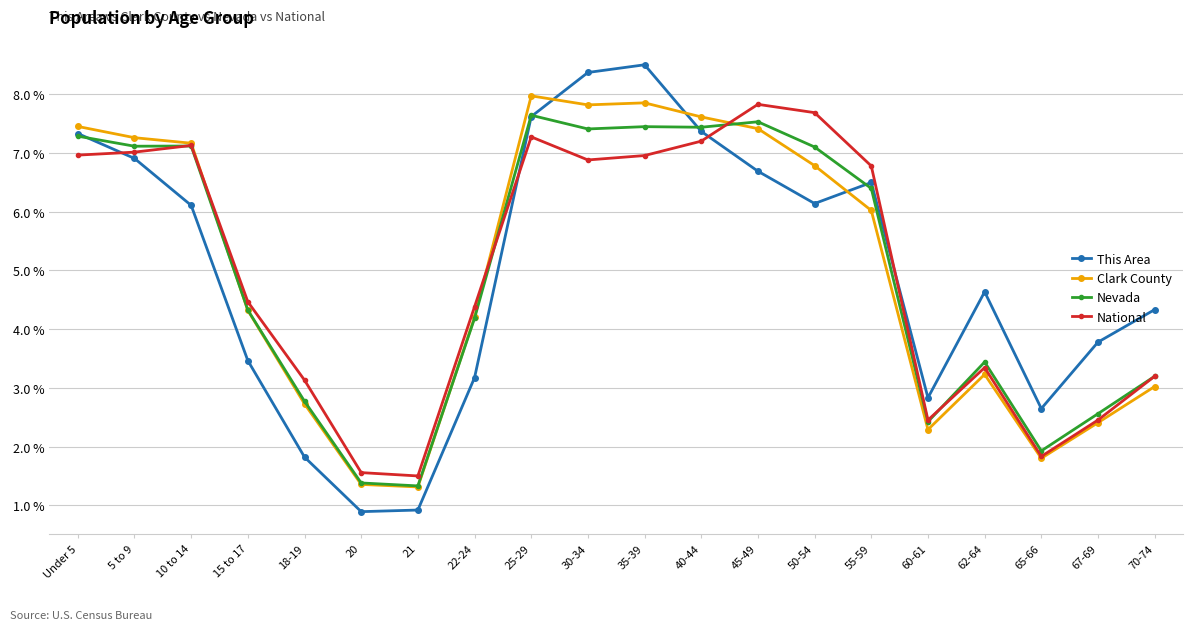

What is the sum of all This Area values?

100.0